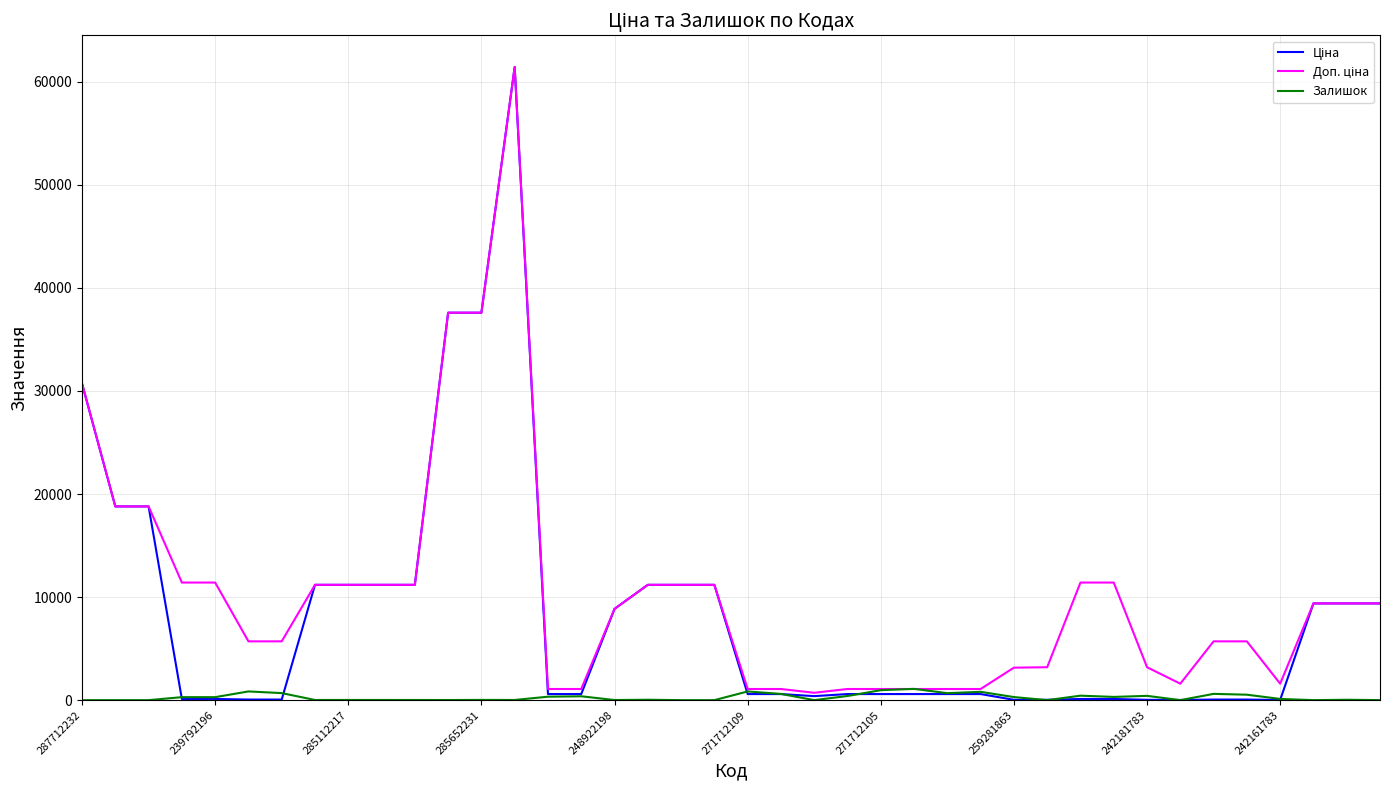

What is the maximum value shown in the chart?

61434.3